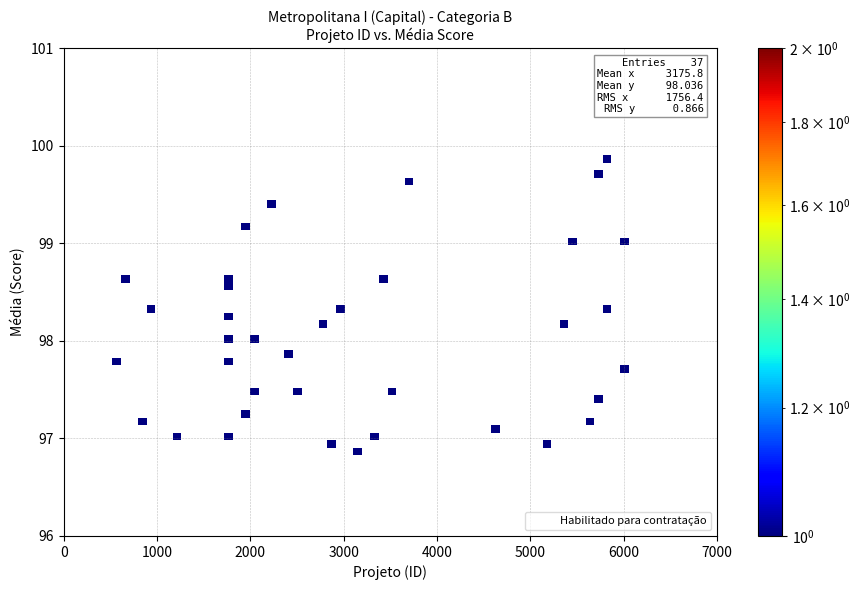

What is the range of Y values (max minus min)?

3.1